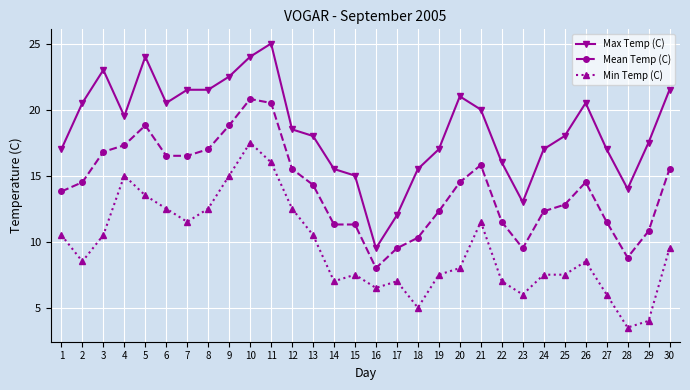

What is the average value of the Min Temp (C) series?

9.5